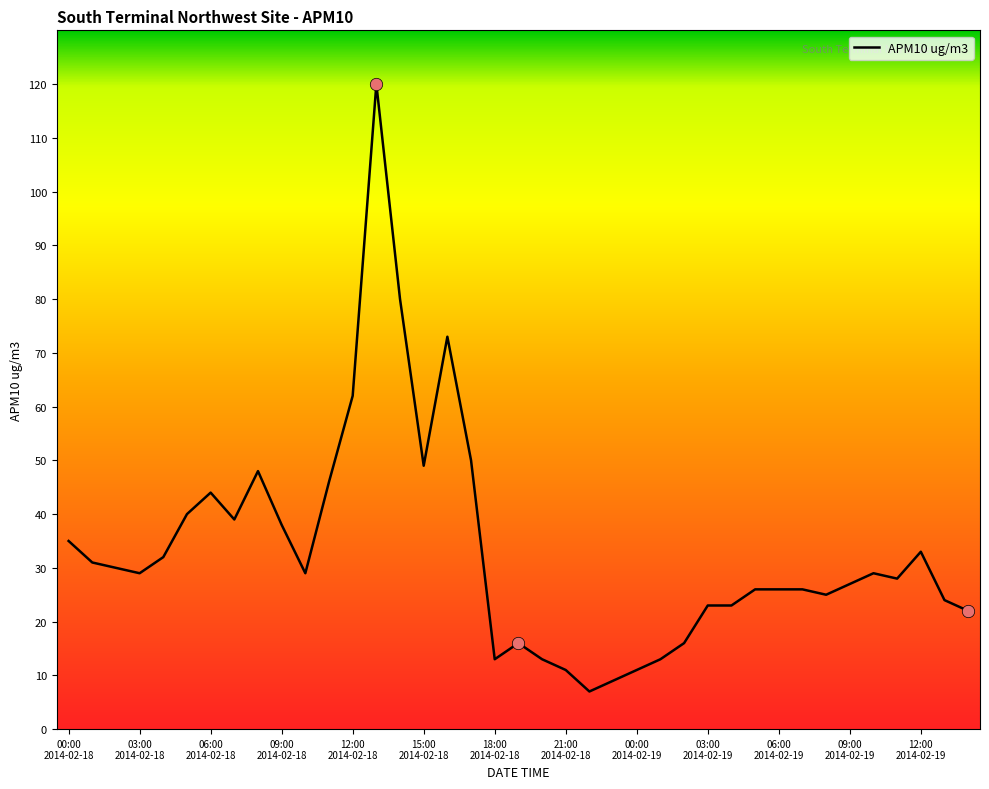

What is the difference between the maximum and minimum values?

113